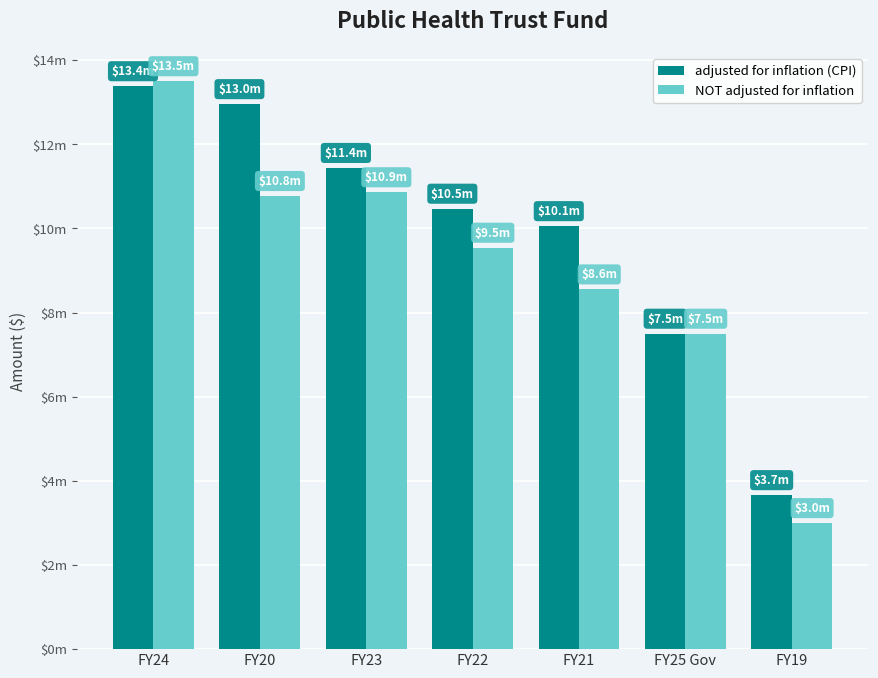

True or false: NOT adjusted for inflation has a value of 10861438 at FY23.

True